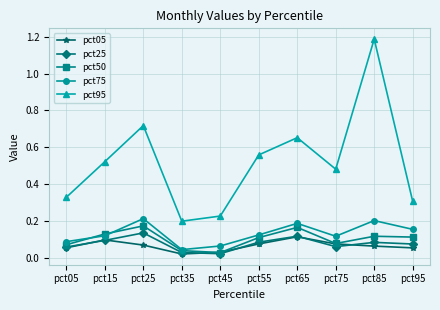

True or false: pct05 and pct95 cross at least once.

False